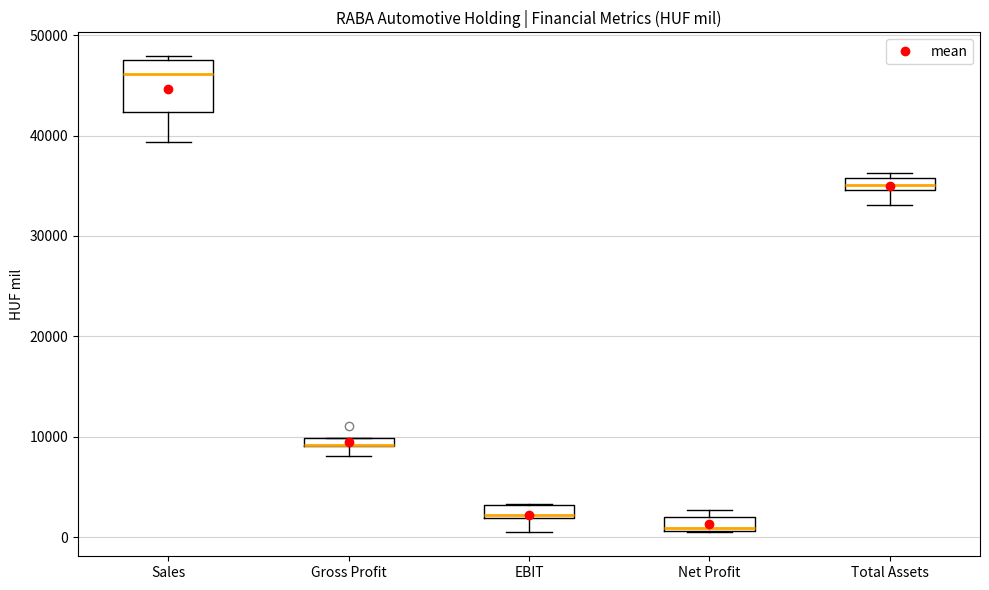

Where does the lower whisker of the box for Total Assets end on the y-axis? The values are not printed on the chart, so give them approximately, as read against the axis.

33000